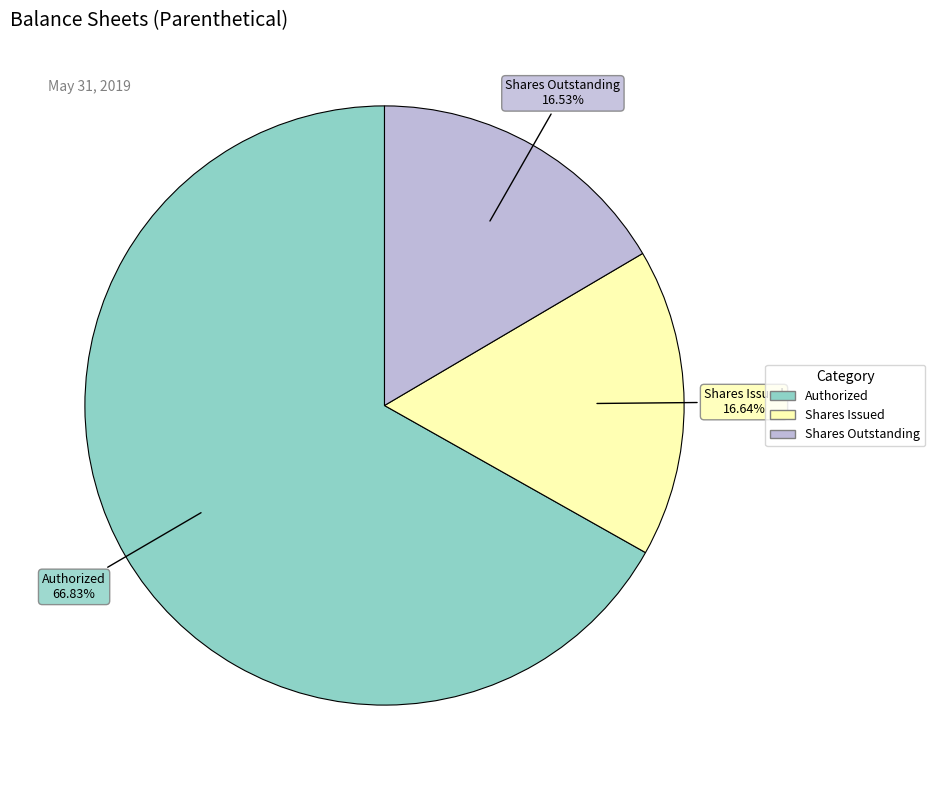

Is there any slice that represents more than half of the pie?

Yes